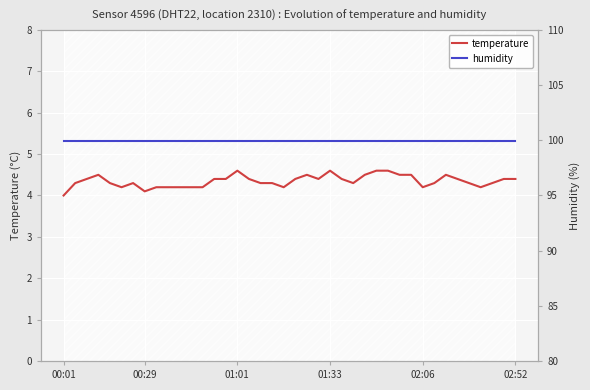

List the series in order of their peak value, lowest first.

temperature, humidity